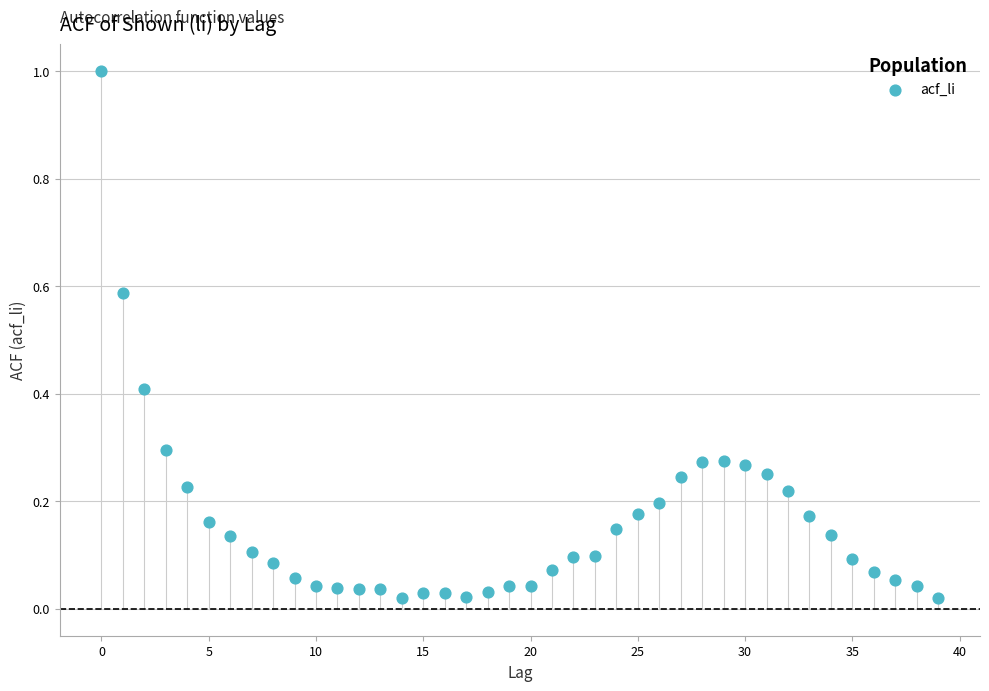

What is the range of Y values (max minus min)?

1.0